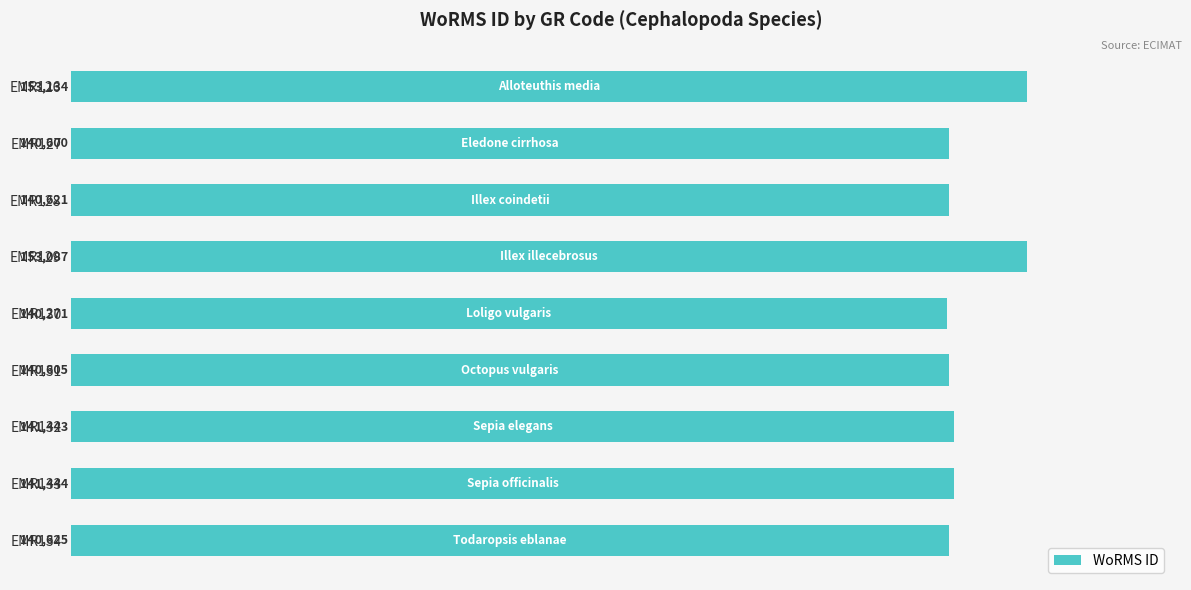

Count the number of data series in this chart.

1